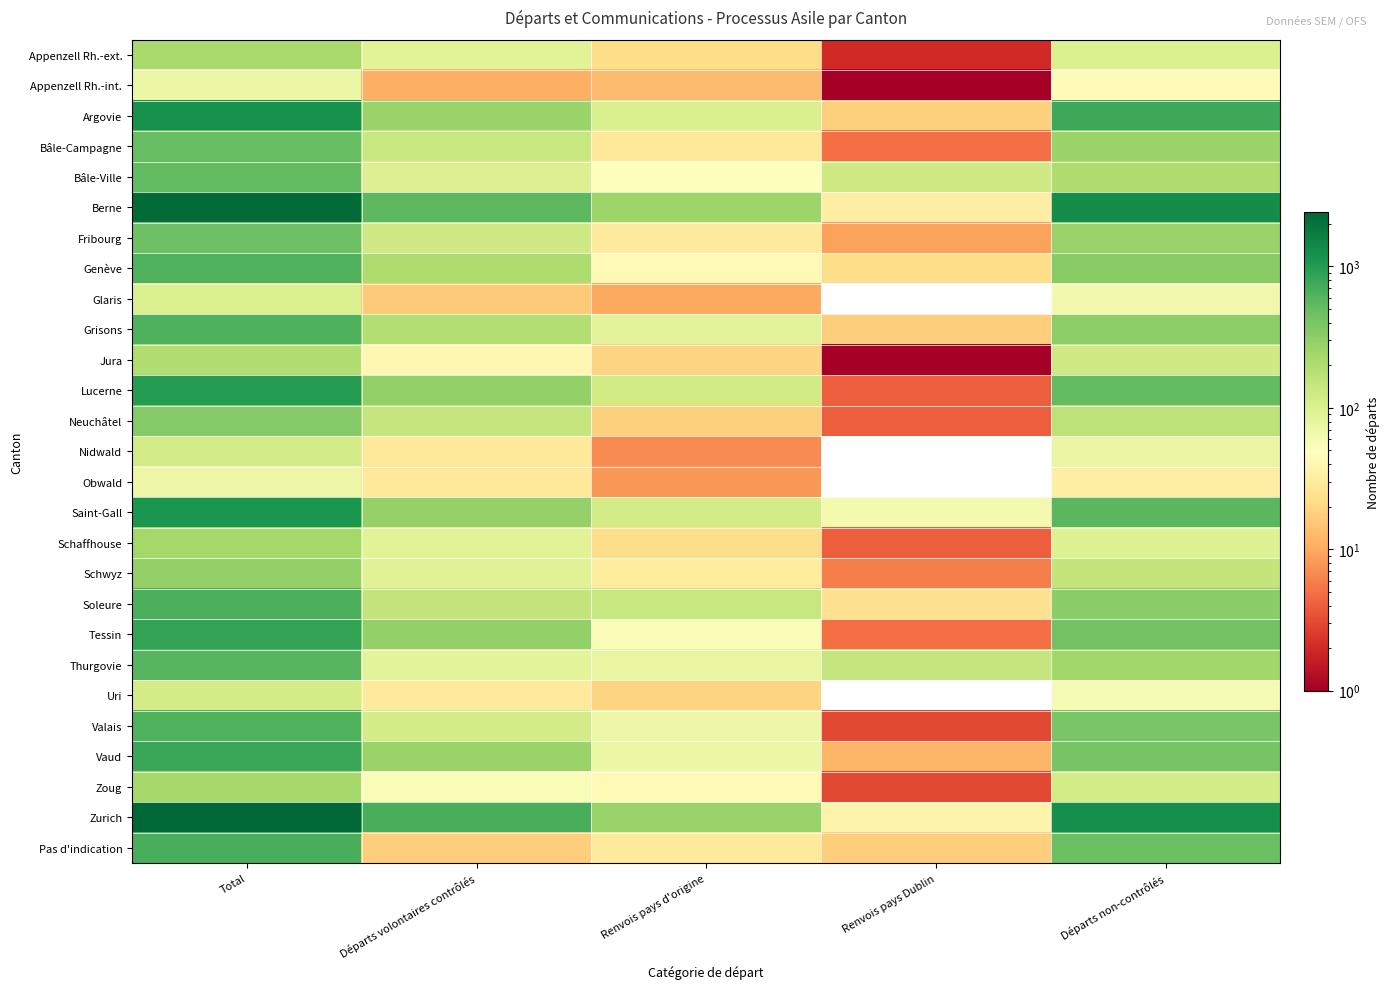

At Renvois pays Dublin, list the series in order from smallest to largest.

Glaris, Nidwald, Obwald, Uri, Appenzell Rh.-int., Jura, Appenzell Rh.-ext., Valais, Zoug, Lucerne, Neuchâtel, Schaffhouse, Bâle-Campagne, Tessin, Schwyz, Fribourg, Vaud, Grisons, Pas d'indication, Argovie, Genève, Soleure, Berne, Zurich, Saint-Gall, Bâle-Ville, Thurgovie